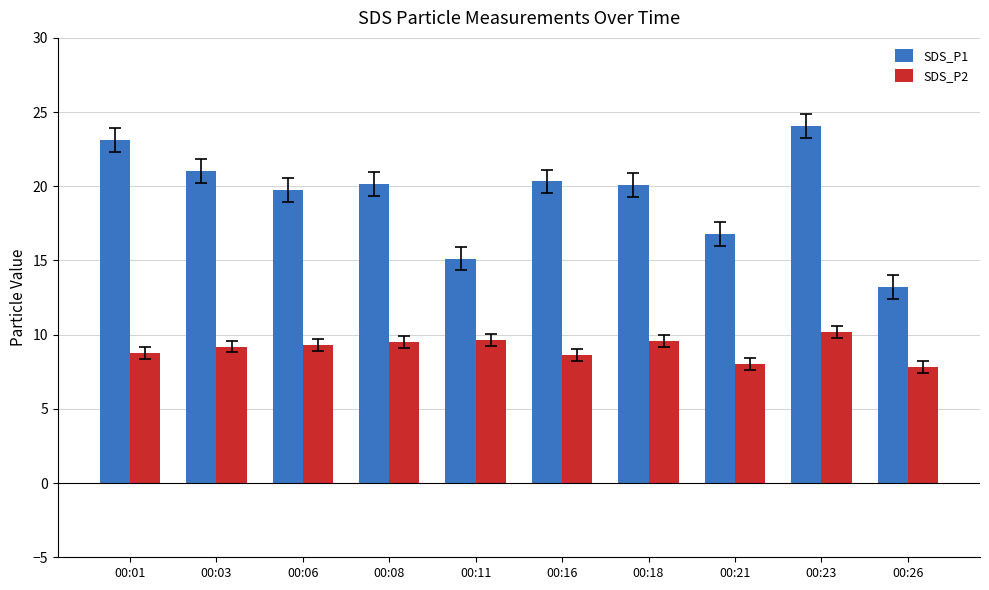

What are all the series names shown in the legend?

SDS_P1, SDS_P2